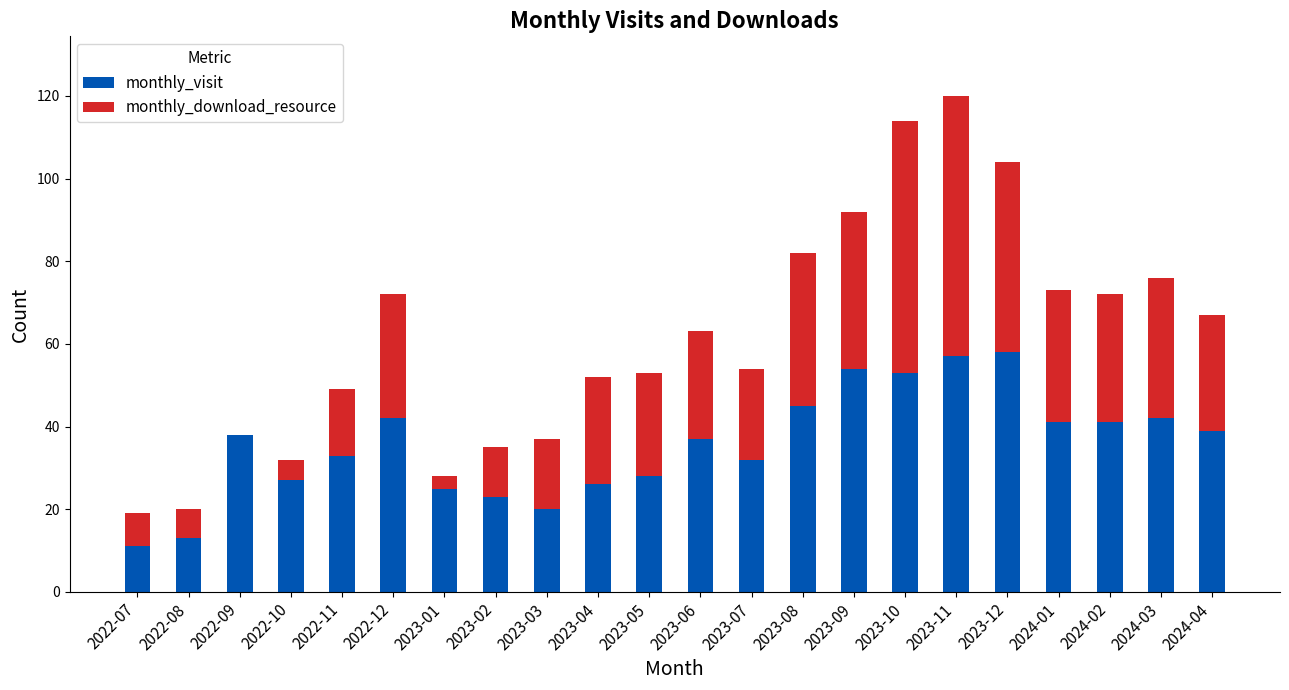

What is the sum of all monthly_visit values?

785